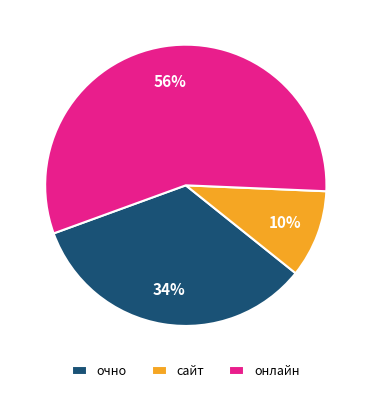

To the nearest percent, what portion does сайт represent?

10%